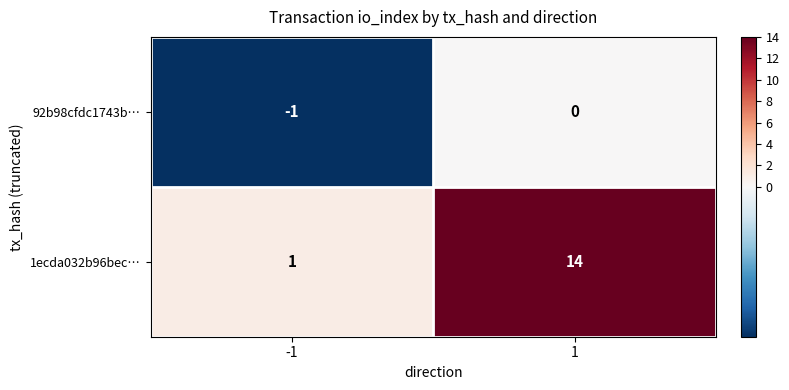

How many distinct data groups are displayed?

2